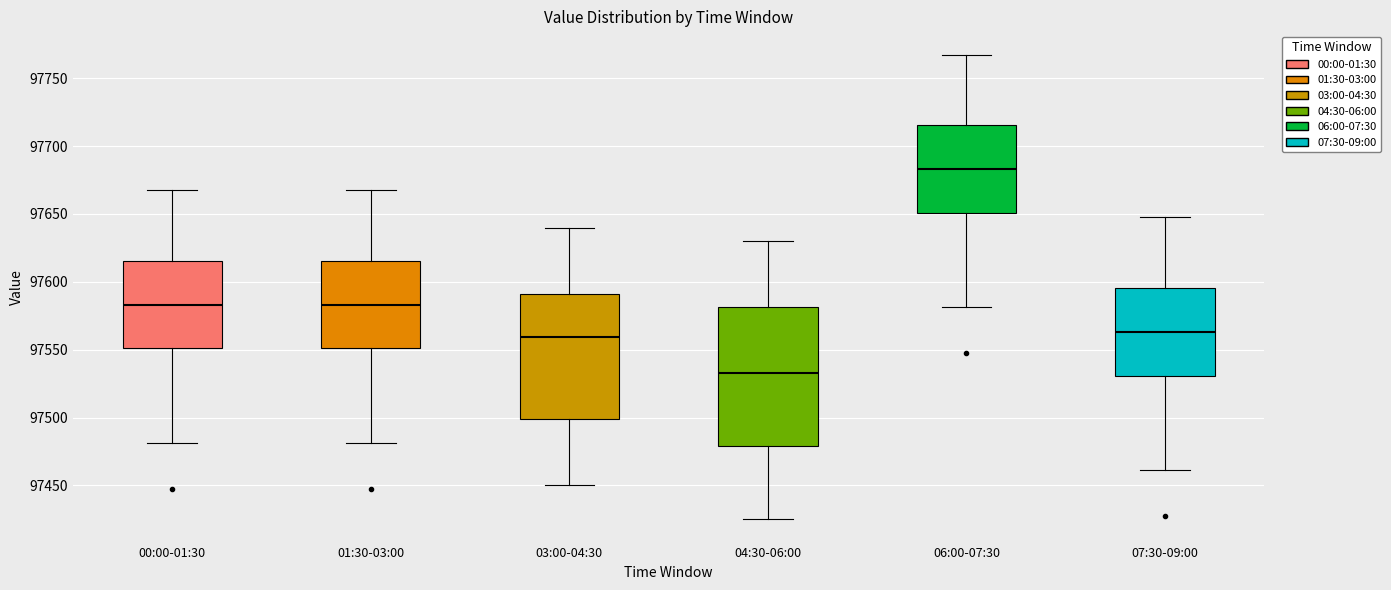

Where is the upper edge of the box for 01:30-03:00 on the y-axis? The values are not printed on the chart, so give them approximately, as read against the axis.

97615